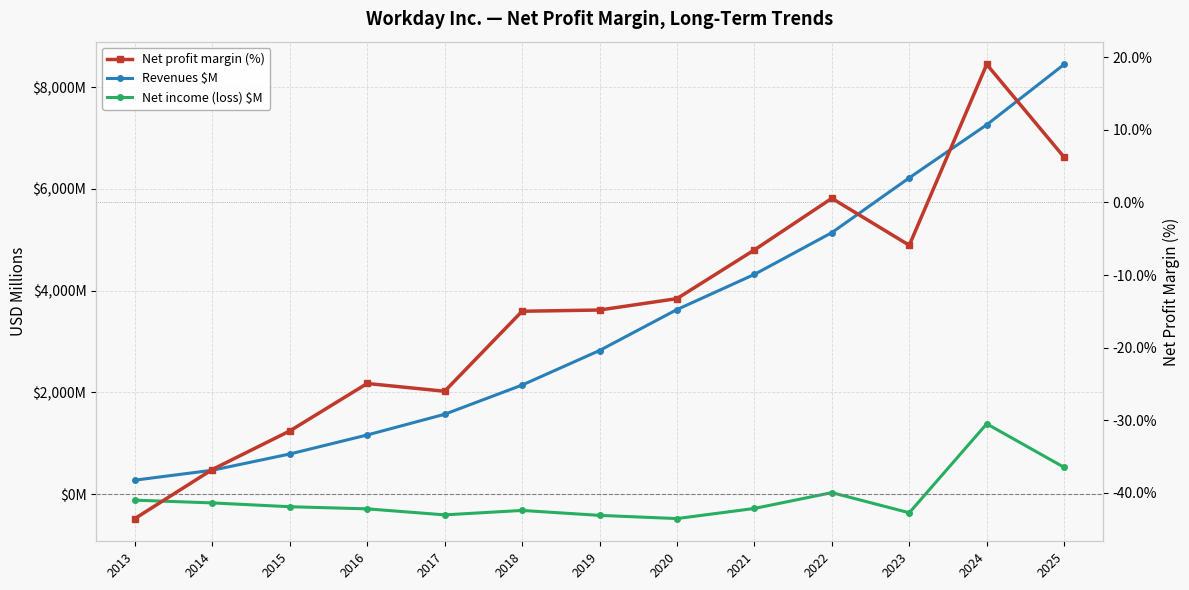

What is the spread (max minus min) of values at 2024?

7240.0